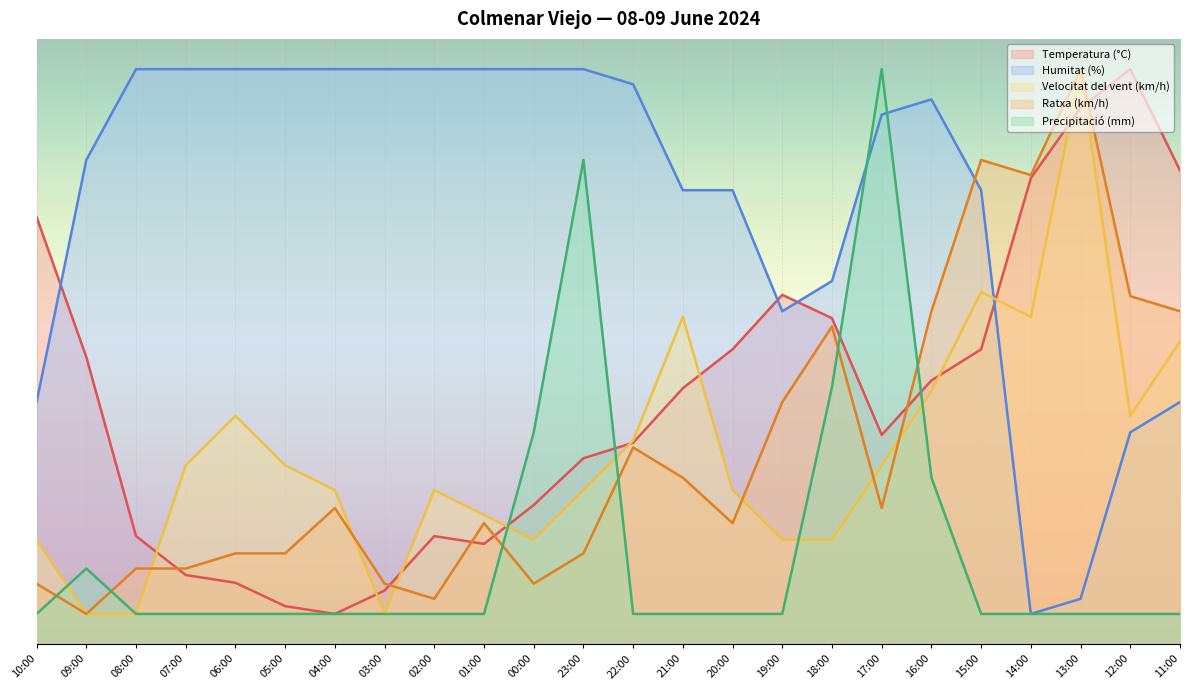

What is the label of the 9th point from the right?

19:00